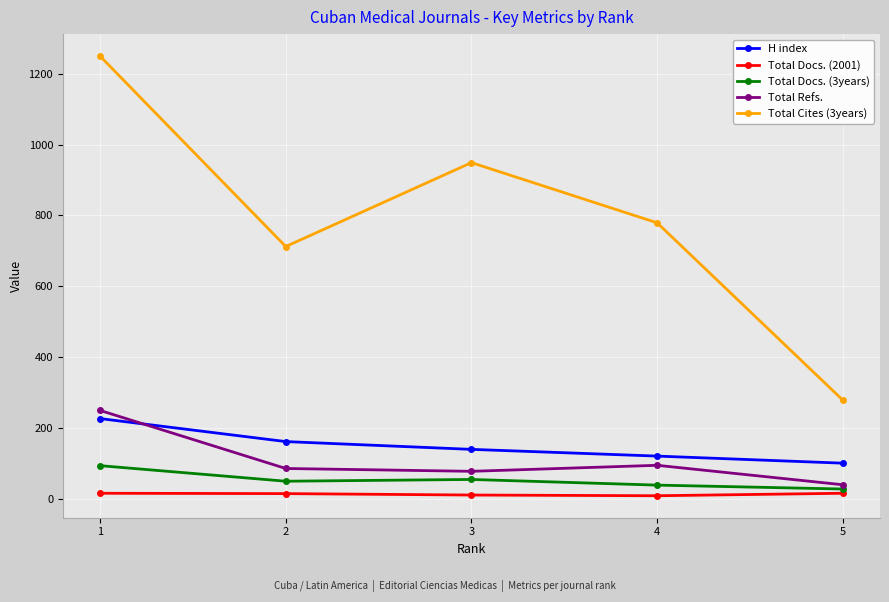

True or false: Total Cites (3years) and H index intersect in this chart.

False